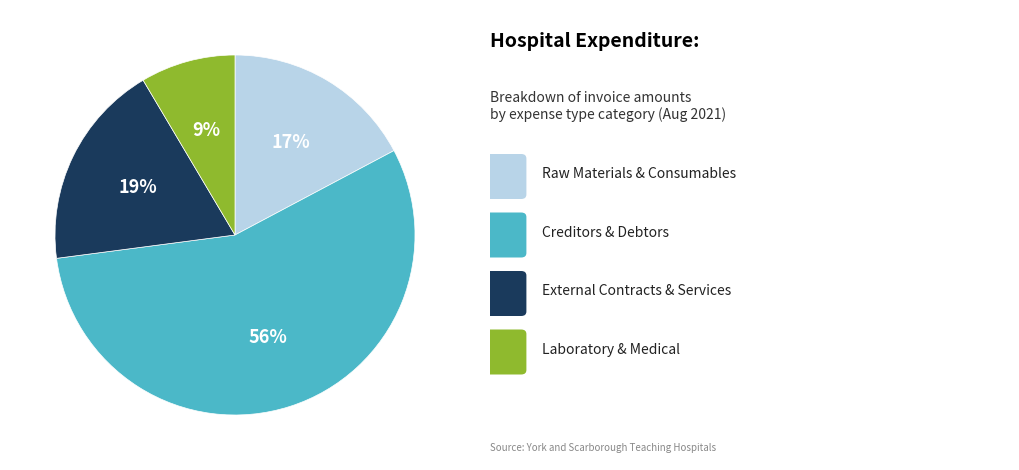

To the nearest percent, what is the average slice percentage?

25%